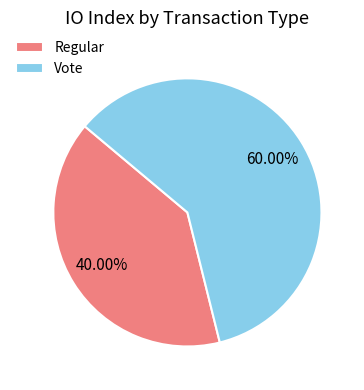

Is Regular the majority of the pie?

No